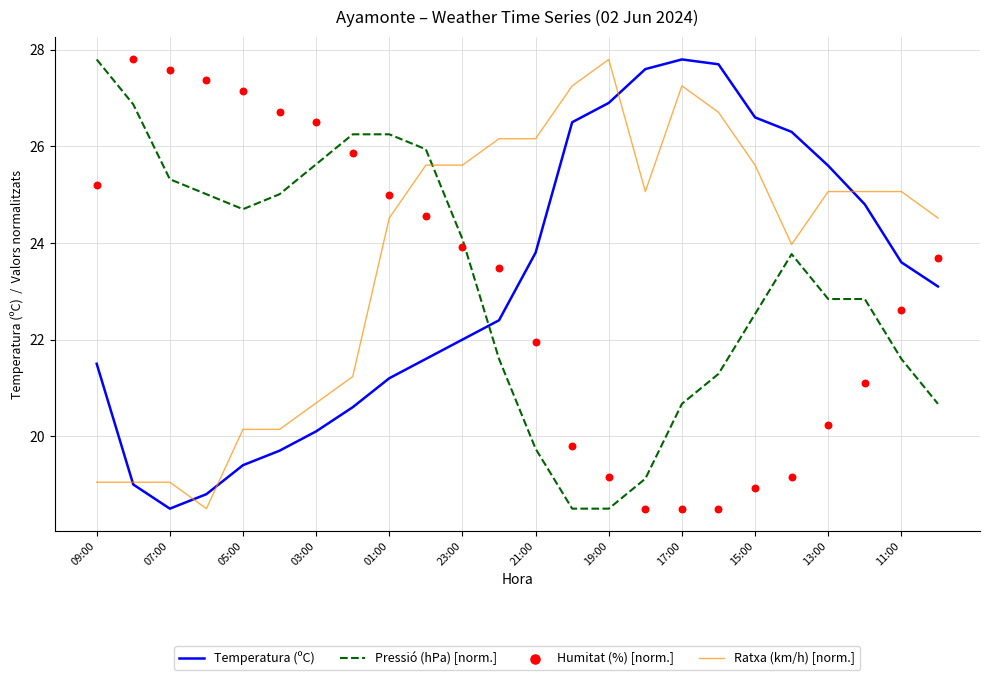

What are all the series names shown in the legend?

Temperatura (ºC), Pressió (hPa) [norm.], Ratxa (km/h) [norm.], Humitat (%) [norm.]